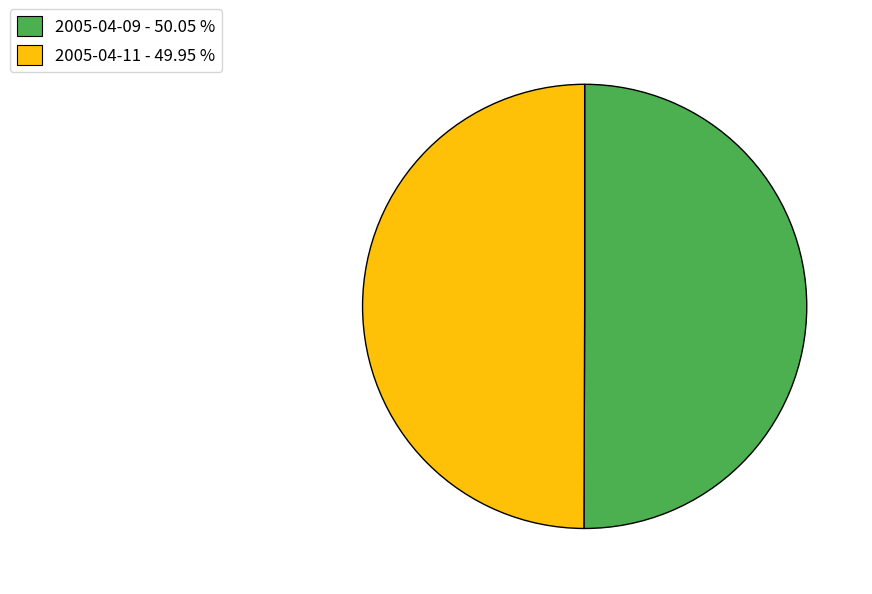

How many slices are in this pie chart?

2